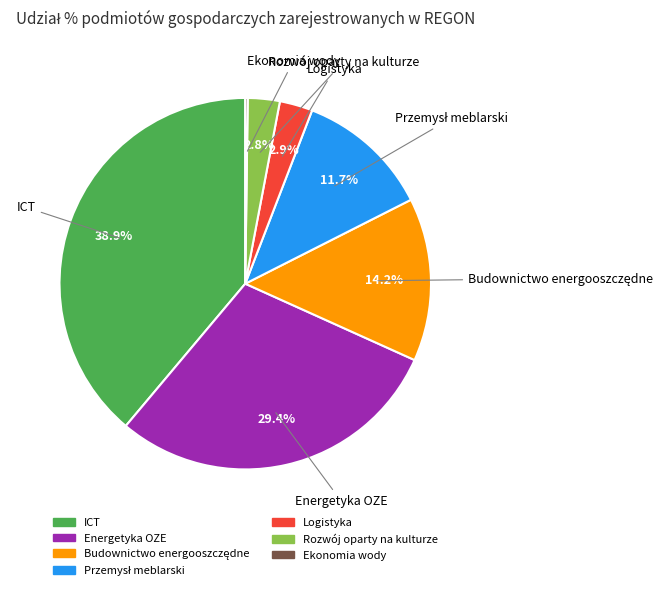

Which slice is the largest?

ICT